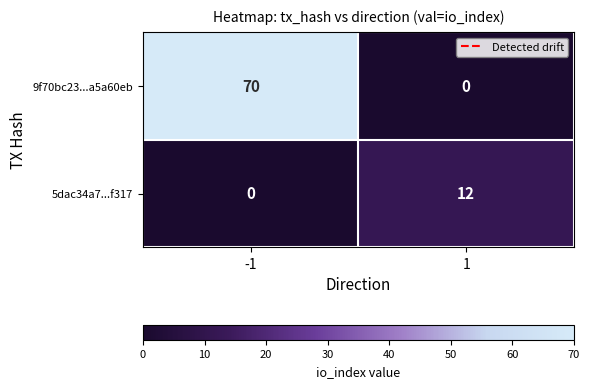

Which series has the largest range (max minus min)?

9f70bc23...a5a60eb